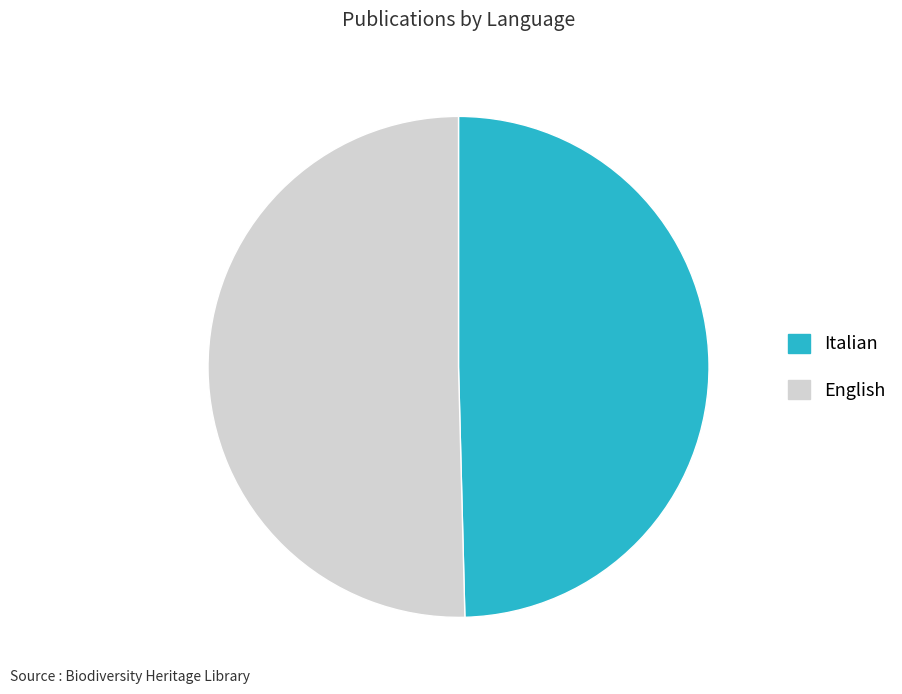

How many segments does this pie chart have?

2